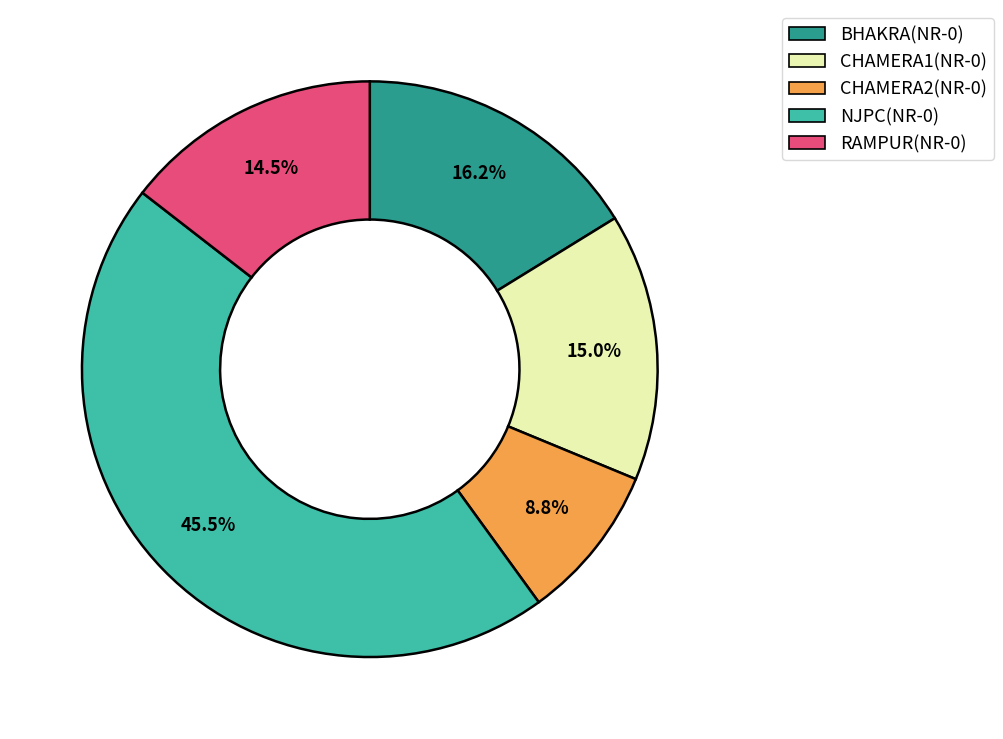

What is the largest slice in the pie chart?

NJPC(NR-0)